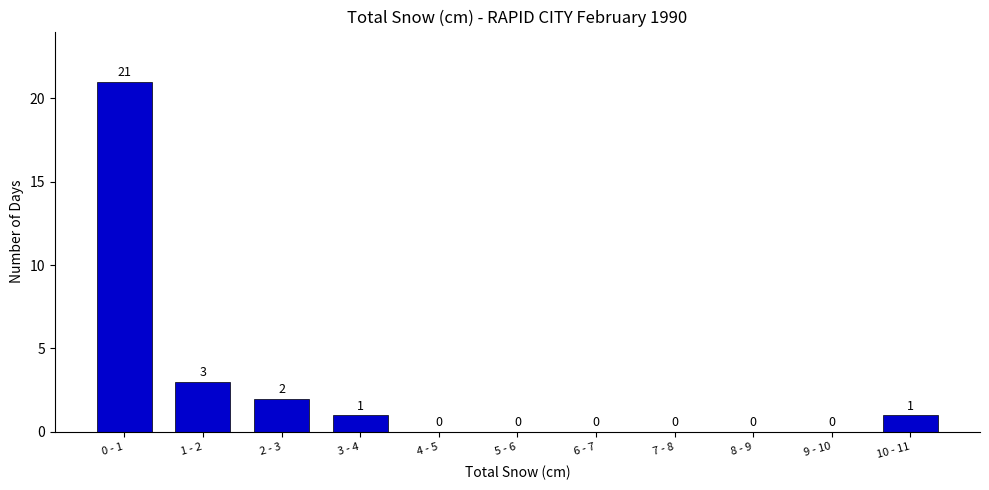

Reading left to right, extract all data points from this chart.

0 - 1=21	1 - 2=3	2 - 3=2	3 - 4=1	4 - 5=0	5 - 6=0	6 - 7=0	7 - 8=0	8 - 9=0	9 - 10=0	10 - 11=1